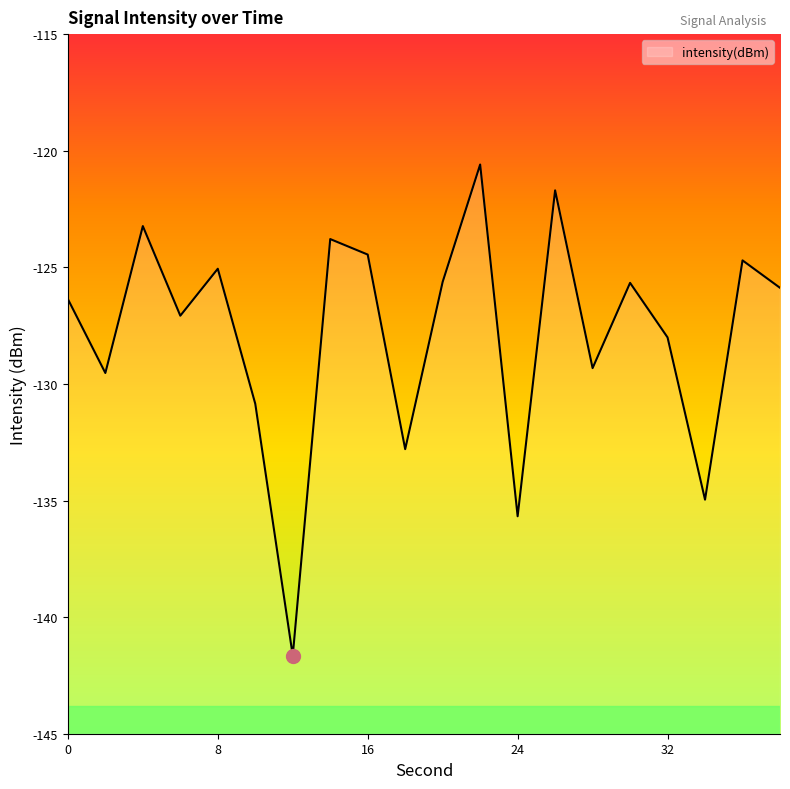

How many interior local valleys (lower than both neighbors) does the data have?

7